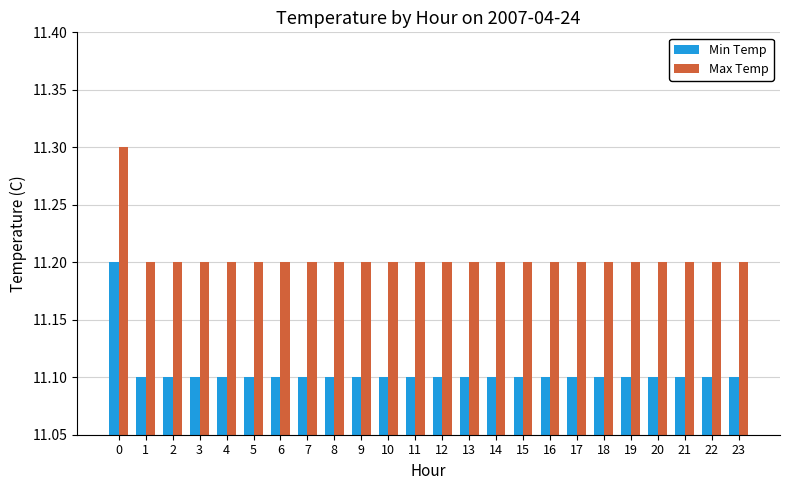

What is the value of the Min Temp bar at the 19th from the left?

11.1